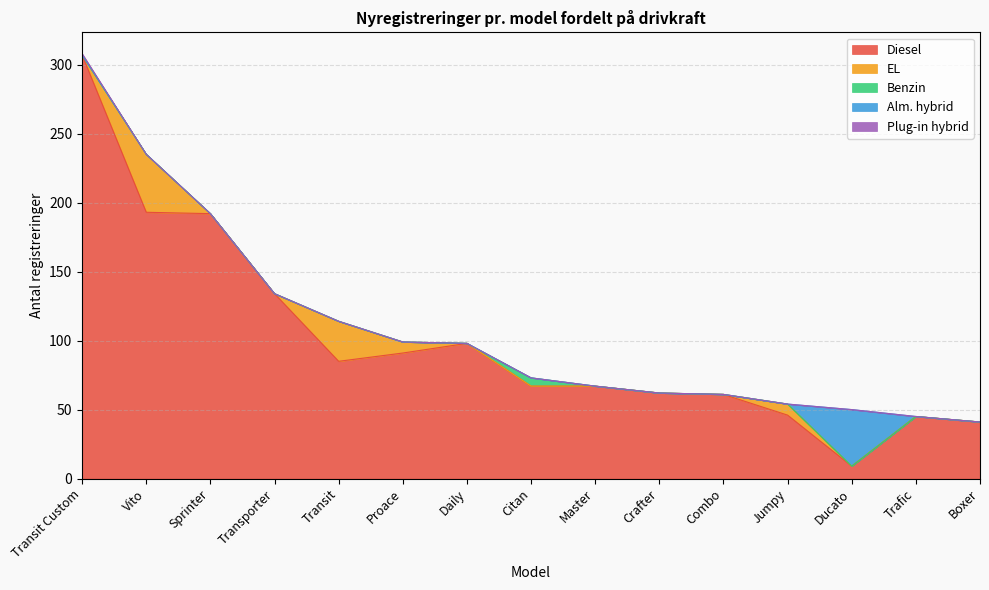

True or false: Benzin and Diesel cross at least once.

False